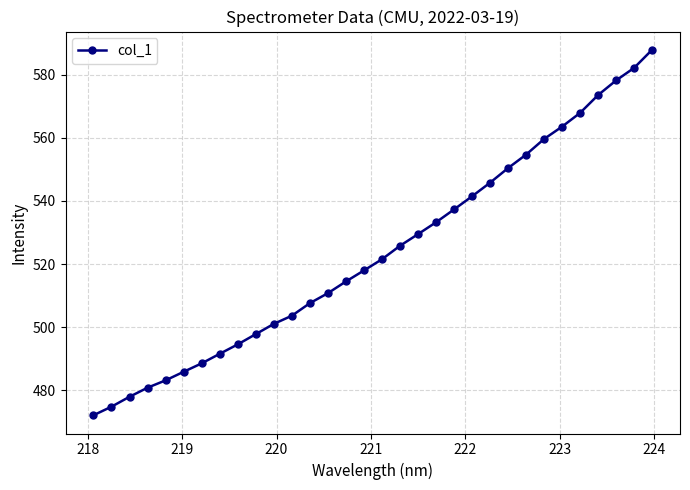

True or false: there are more than 1 points higher than both neighbors.

False